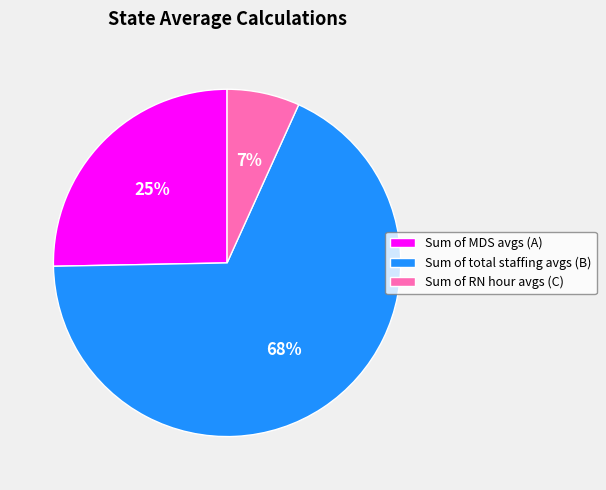

Which has a higher value, Sum of RN hour avgs (C) or Sum of total staffing avgs (B)?

Sum of total staffing avgs (B)